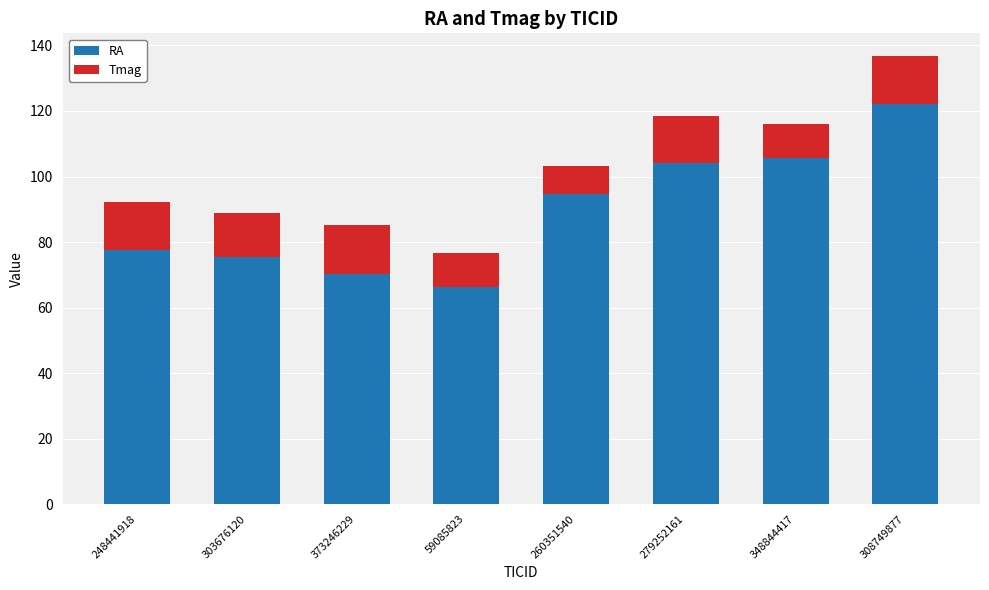

Reading left to right, transcribe the values for RA.

77.6	75.6	70.2	66.2	94.8	104.2	105.8	122.1